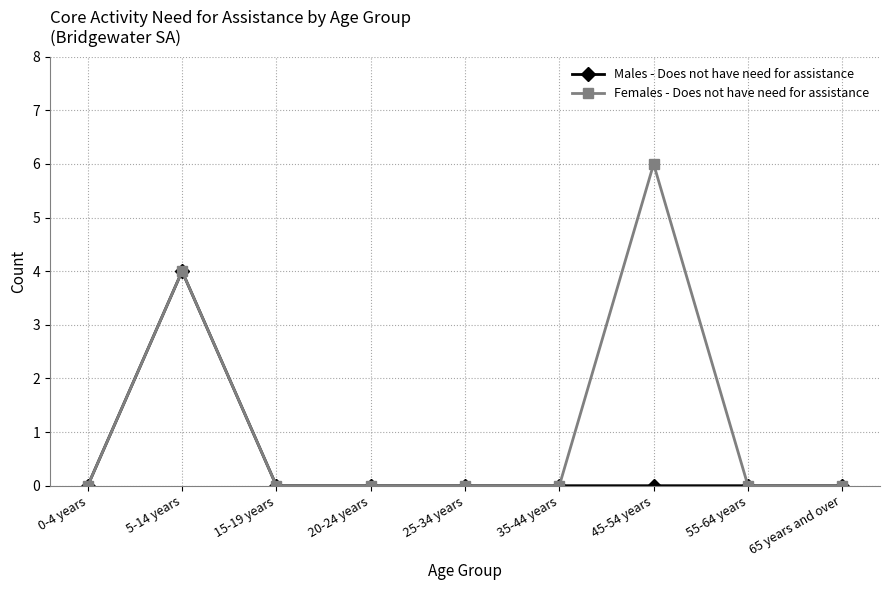

How many series are shown in this chart?

2